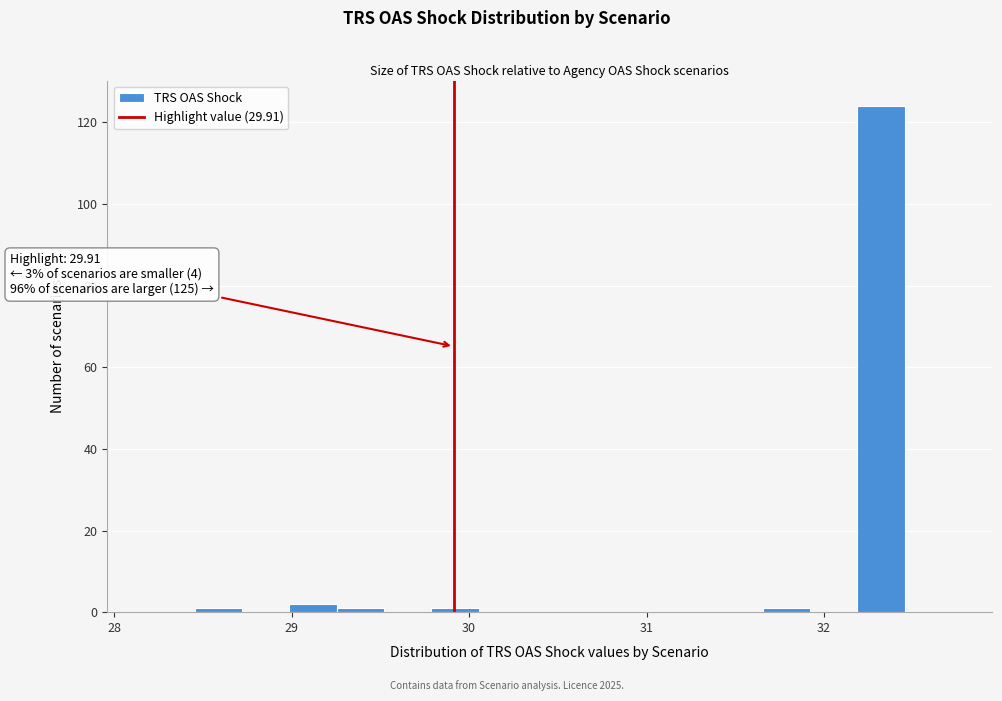

Around what value on the x-axis is the tallest bar? Give the approximate position of its centre, as read against the axis.

32.3